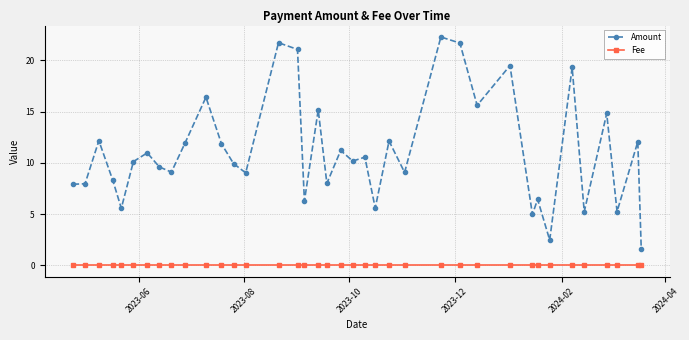

How many lines are shown in the chart?

2